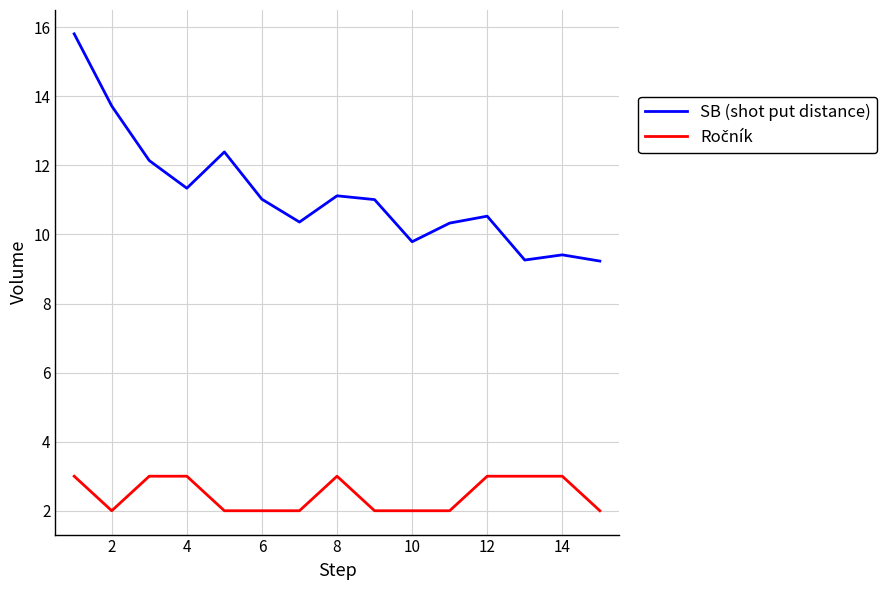

What is the maximum value for SB (shot put distance)?

15.8